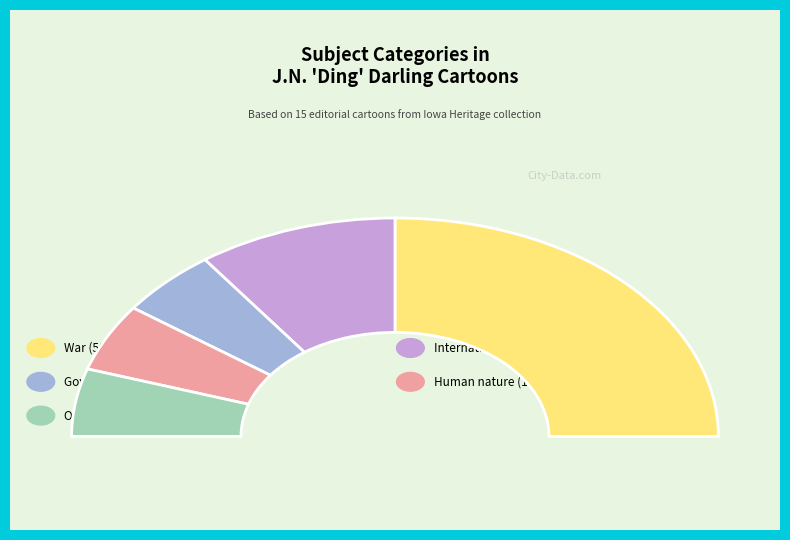

Does Other account for over 50% of the chart?

No